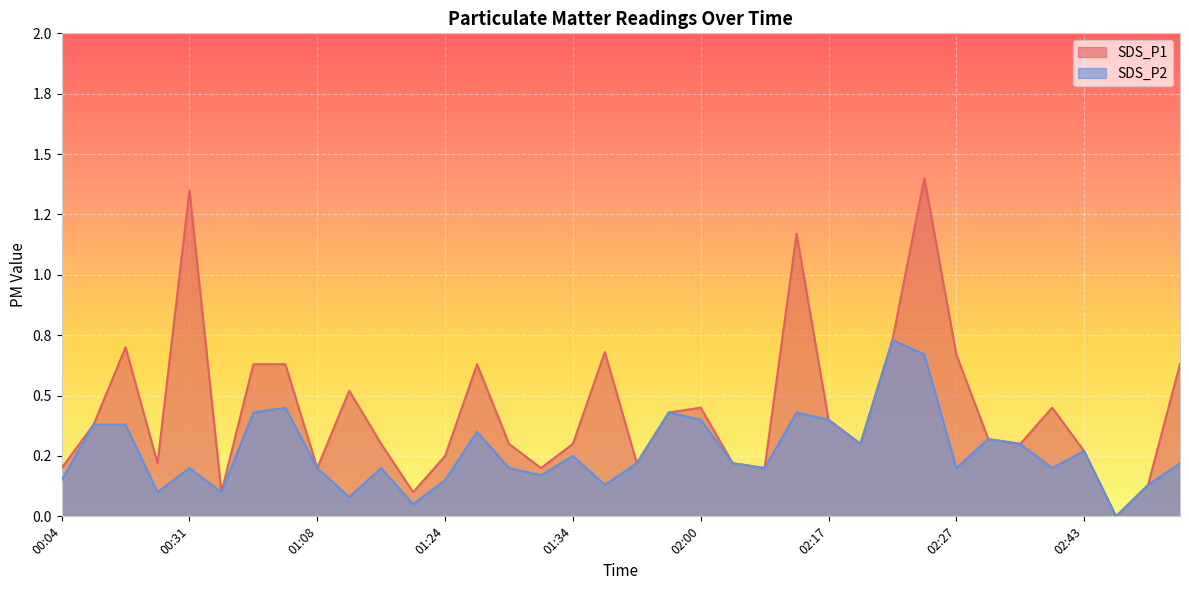

Between 02:15 and 02:20, which series saw the biggest shift?

SDS_P1